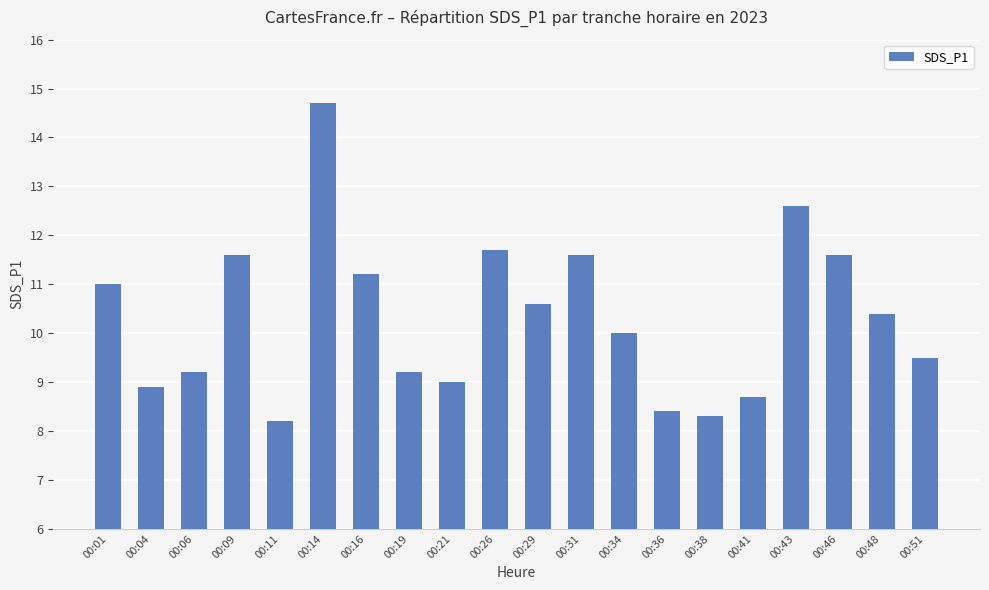

What is the smallest value displayed?

8.2